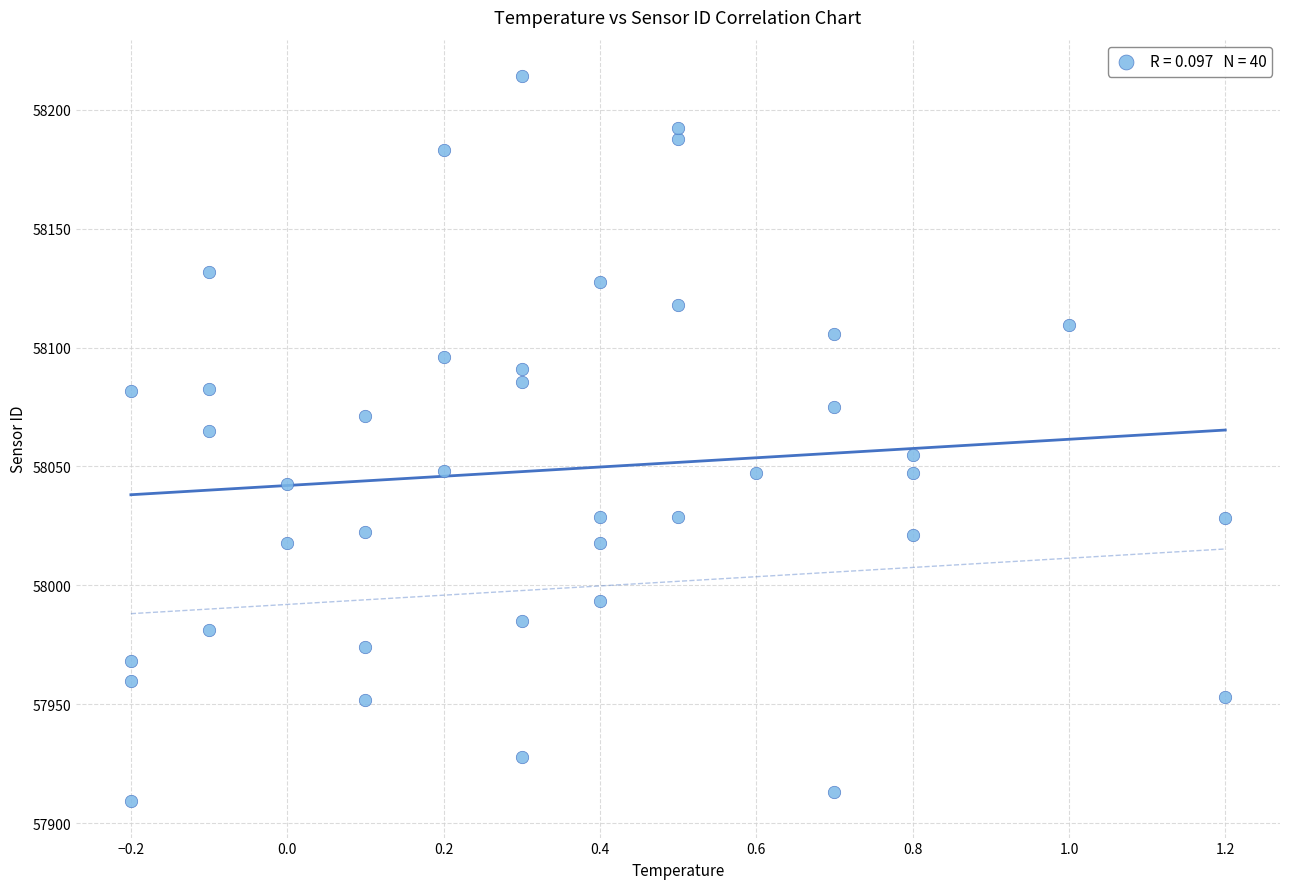

What is the range of Y values (max minus min)?

305.0